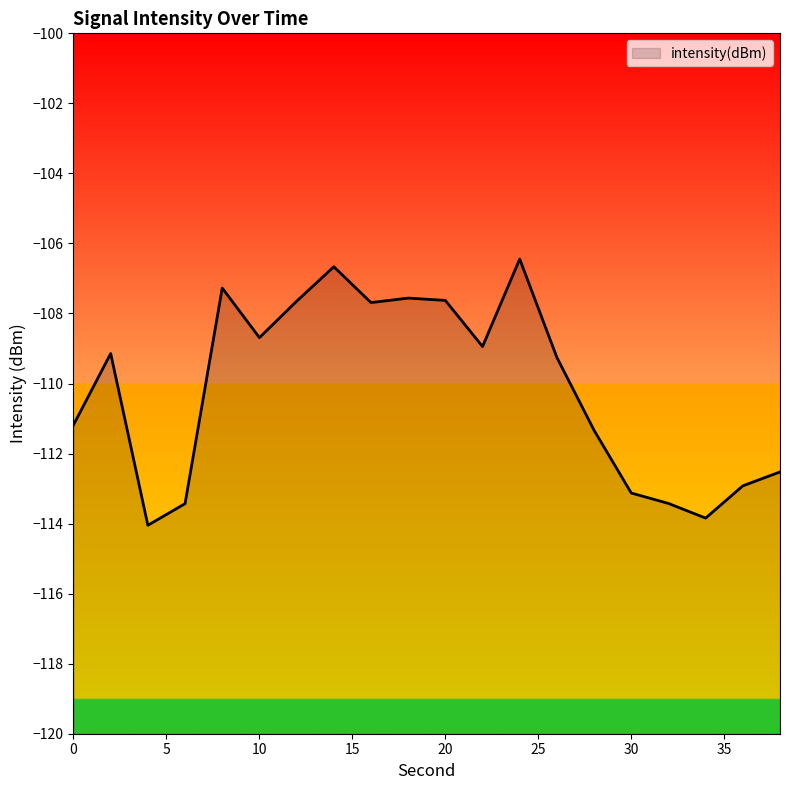

Count the number of categories in the chart.

20